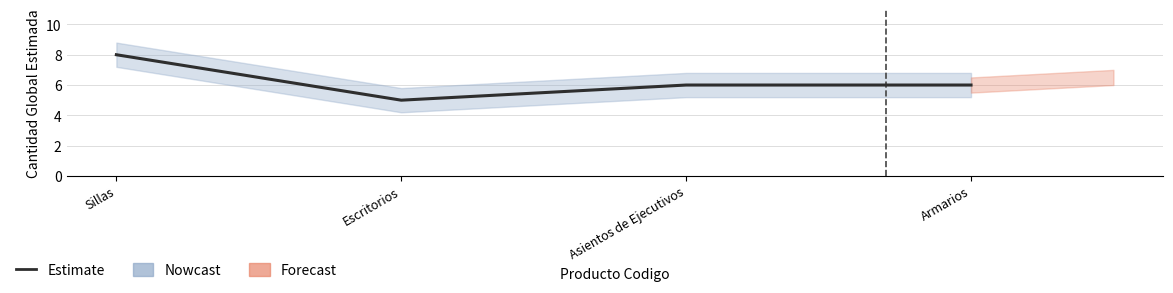

Reading left to right, list all the values displayed in this chart.

8	5	6	6